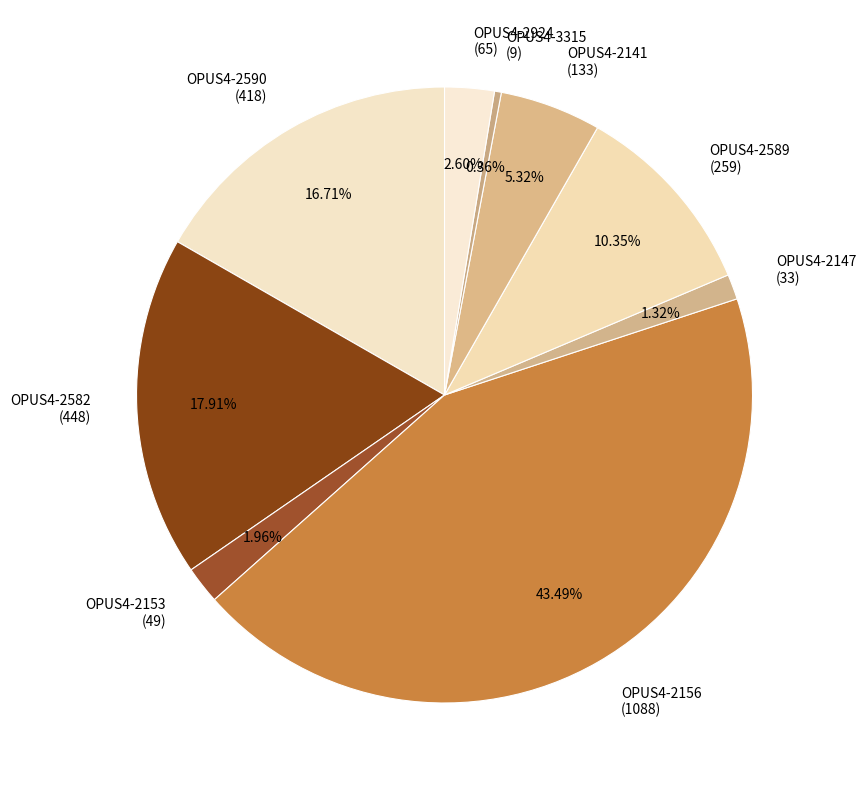

To the nearest percent, what is the difference between the largest and smallest slice percentages?

43%